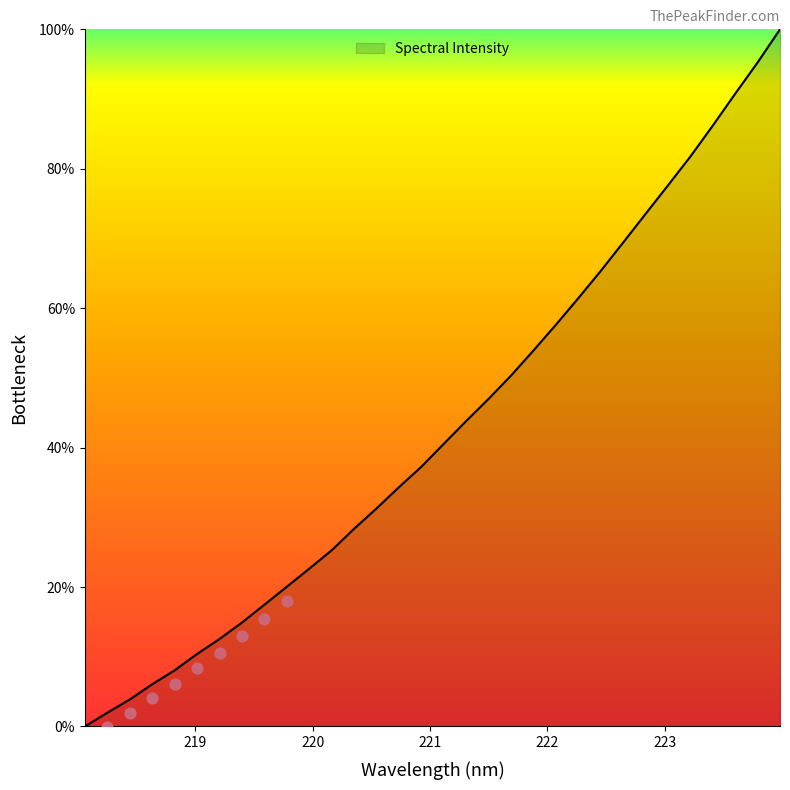

Which has a higher value, 218.0596 or 219.7801?

219.7801